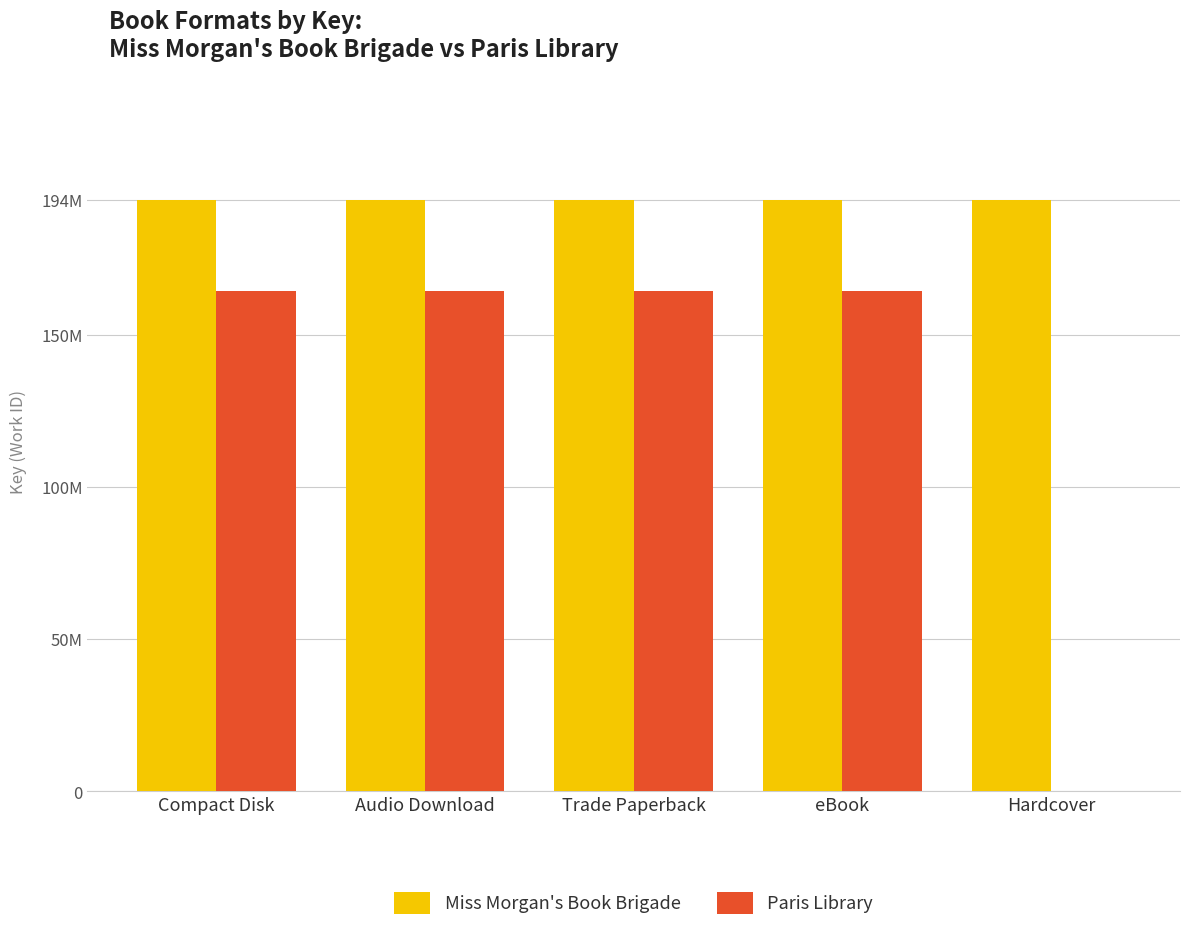

Which category has the highest value across all series?

Compact Disk